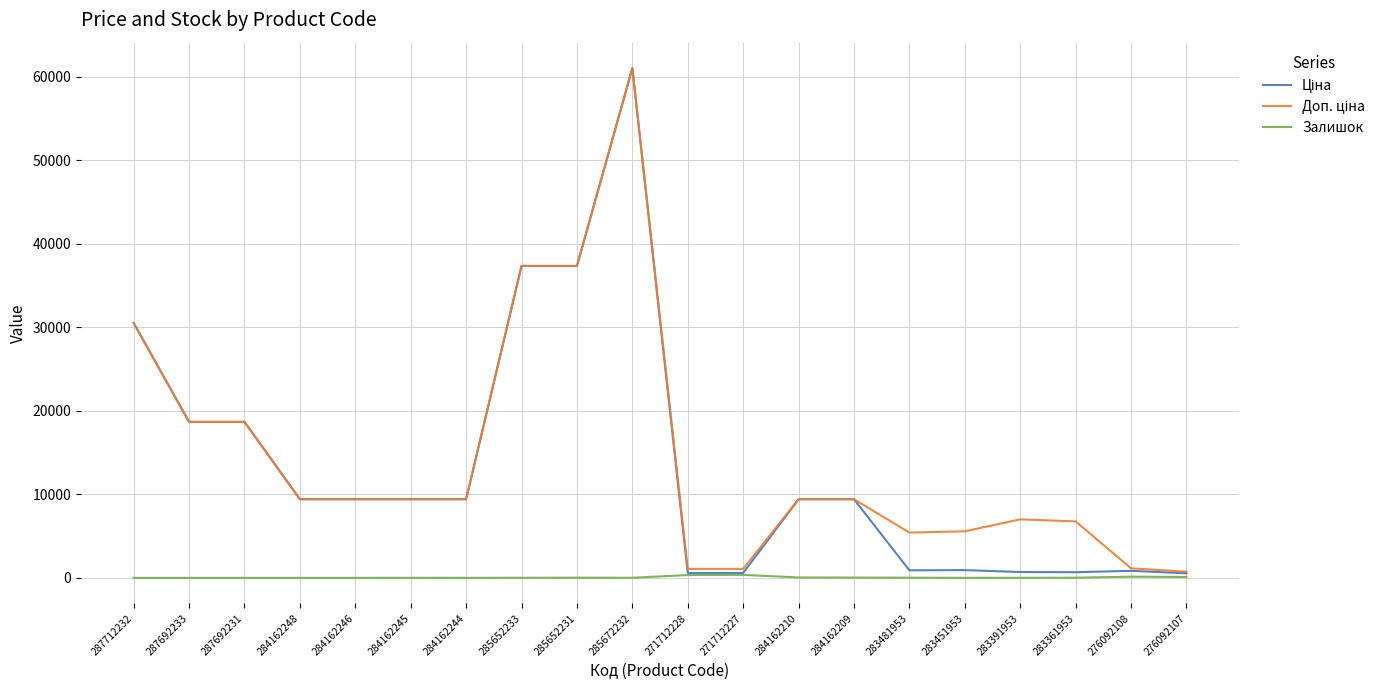

The Залишок series shows 15.0 at 285672232. True or false?

True